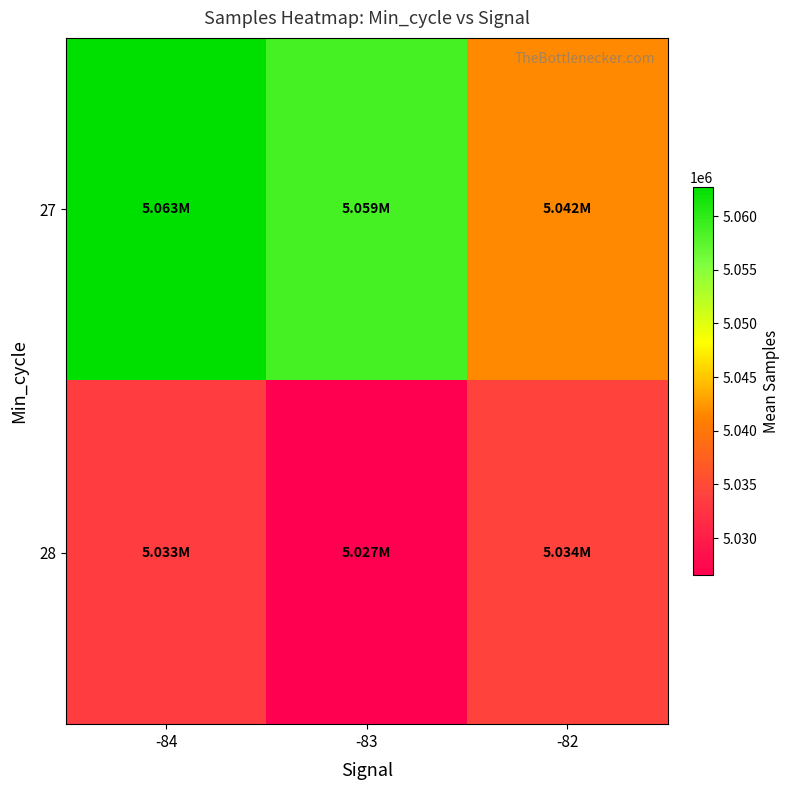

Which series has the largest total across all categories?

27